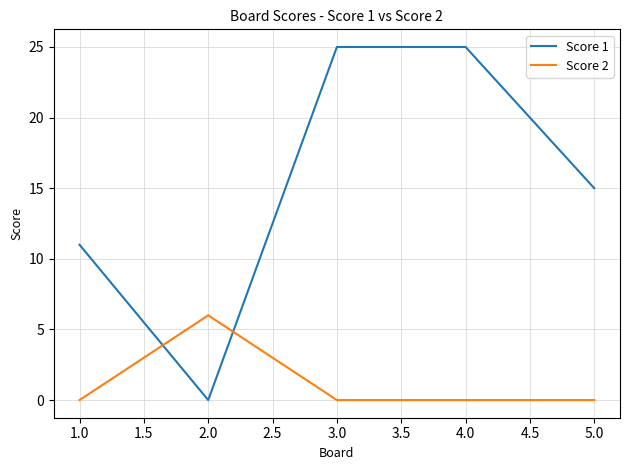

Which series has the widest spread of values?

Score 1